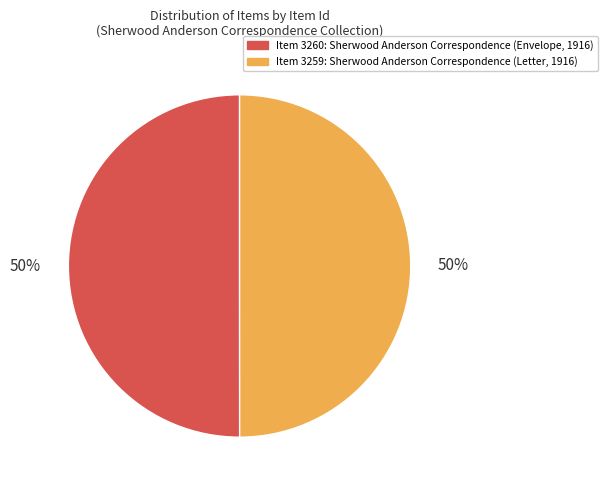

To the nearest percent, what percentage of the pie is Item 3260: Sherwood Anderson Correspondence (Envelope, 1916)?

50%